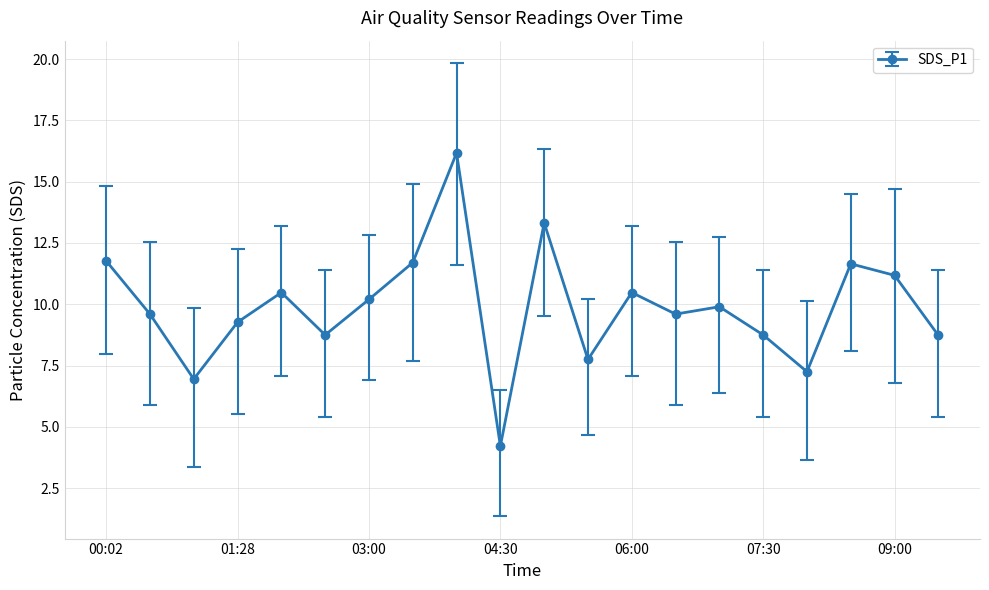

True or false: the data has more than 0 interior local peaks.

True